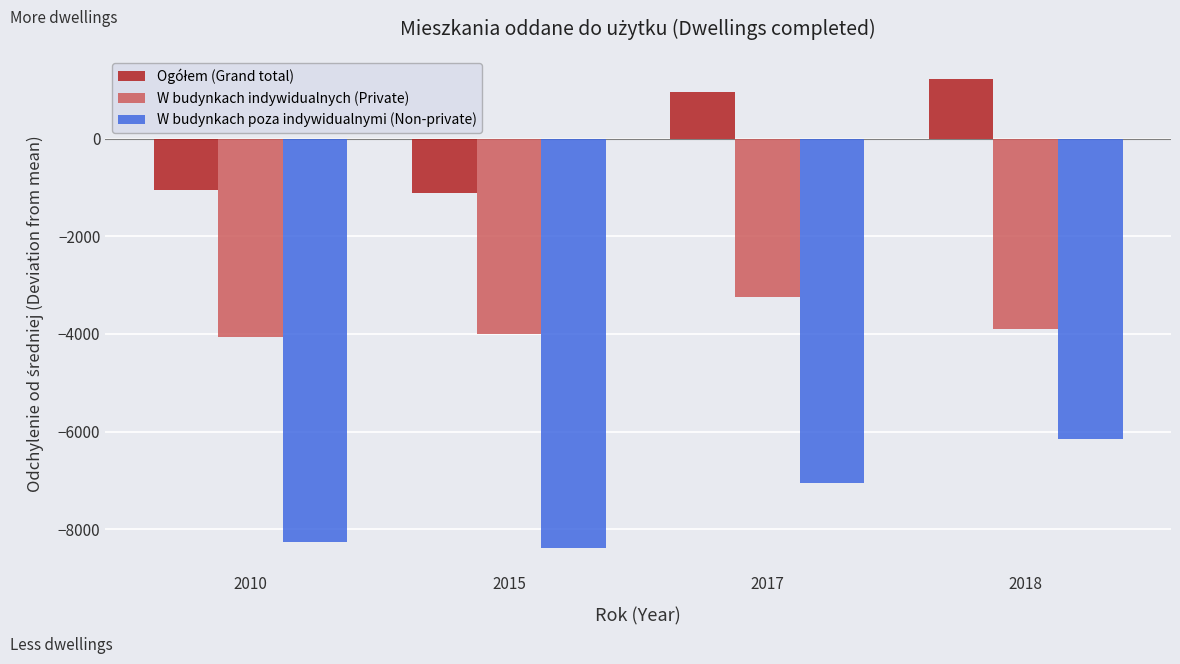

What is the spread (max minus min) of values at 2017?

8018.0